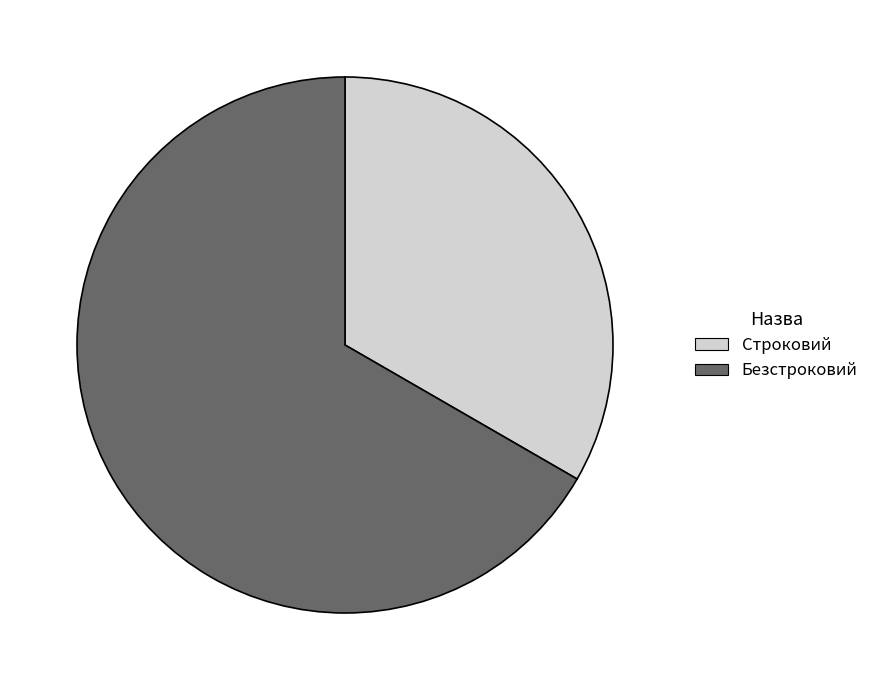

Does Строковий account for over 50% of the chart?

No